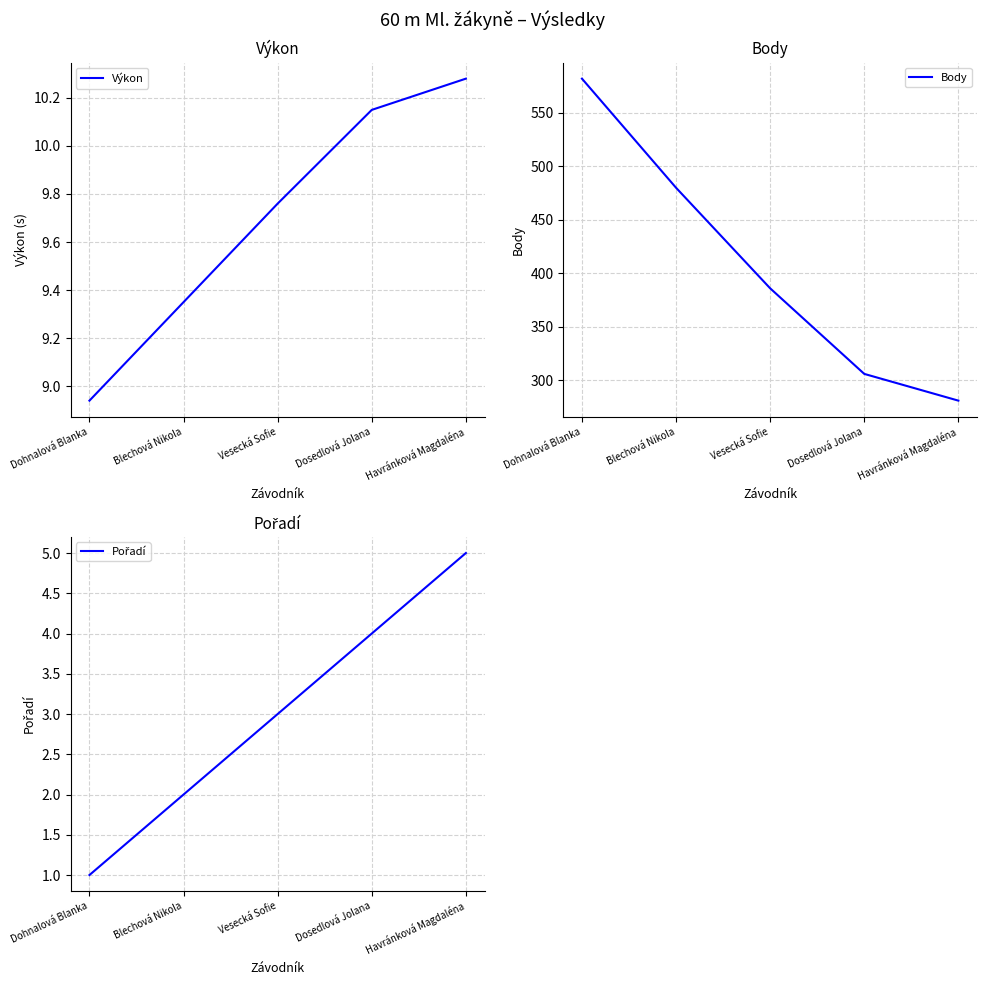

What is the value of the Výkon point at the 1st from the left?

8.9